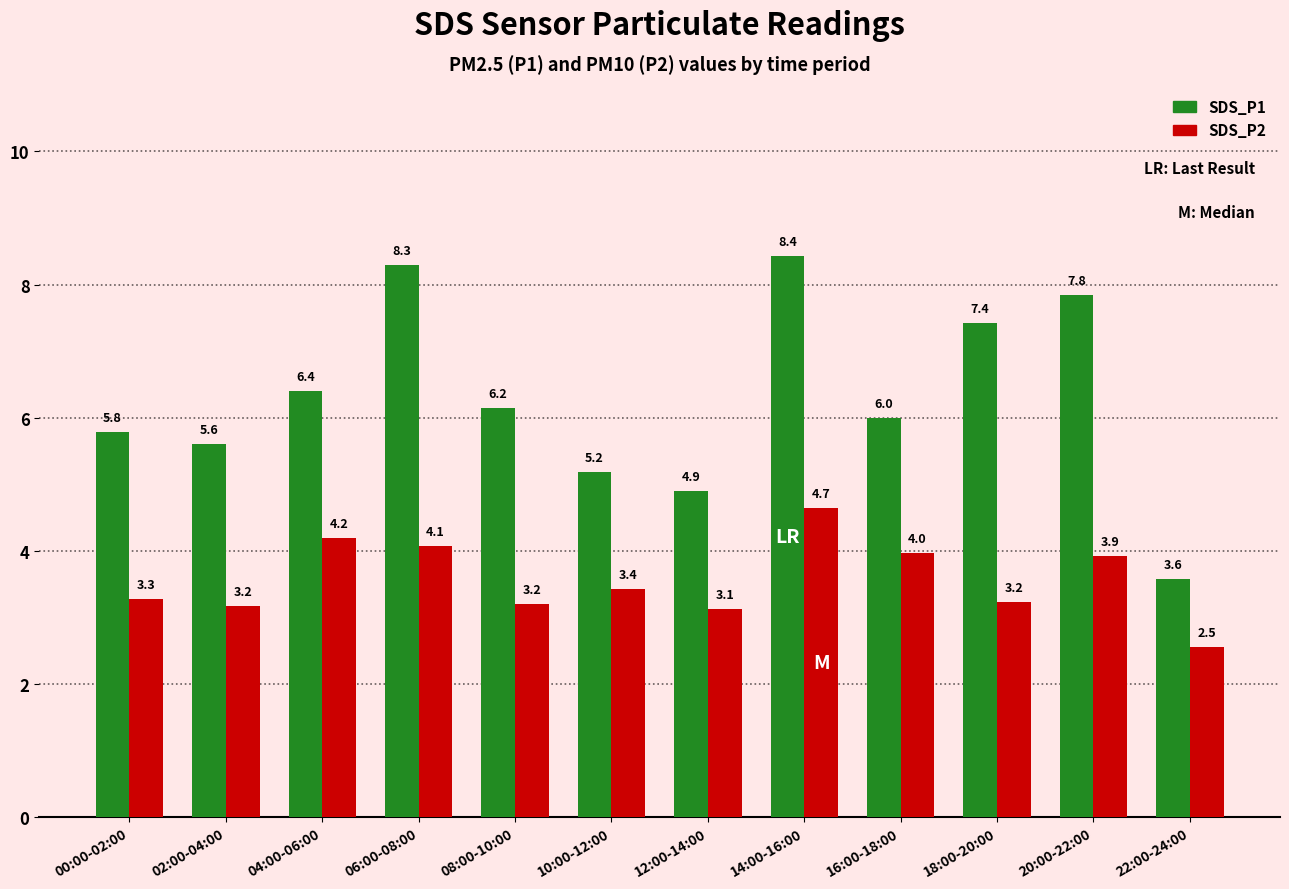

List the series in order of their peak value, lowest first.

SDS_P2, SDS_P1